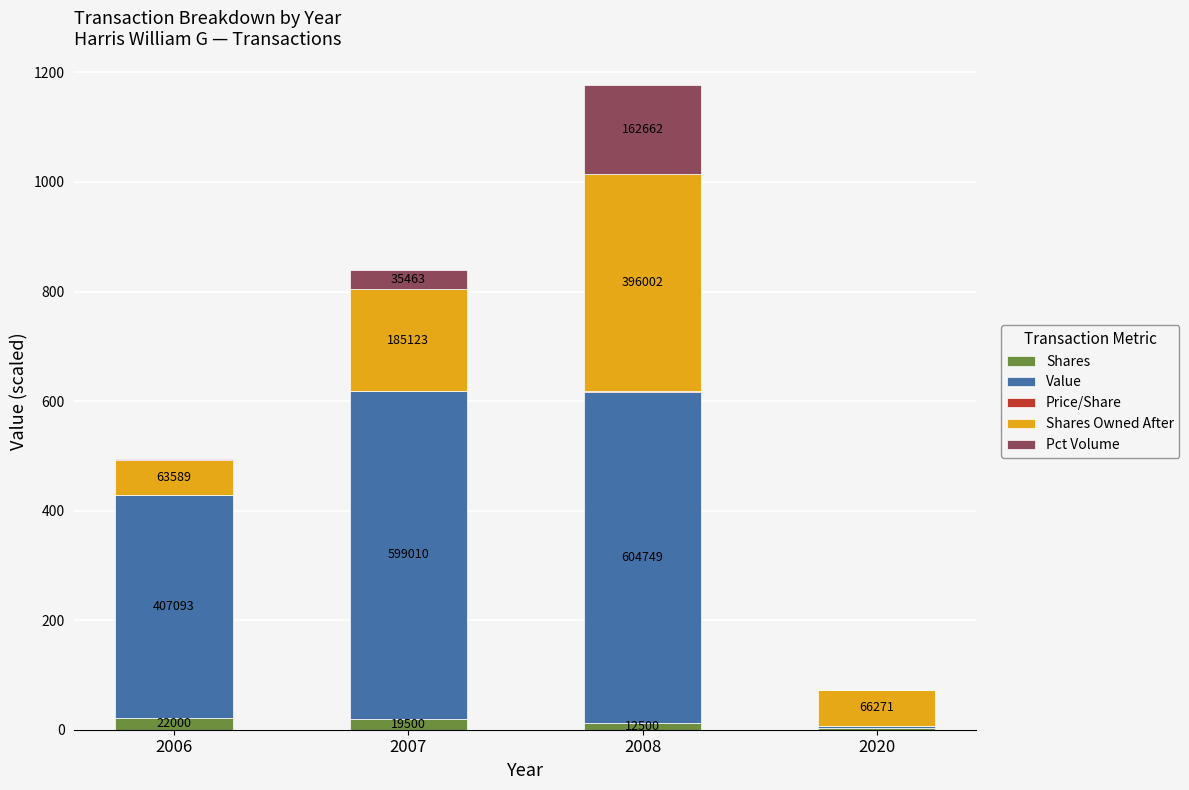

Are the bars horizontal?

No